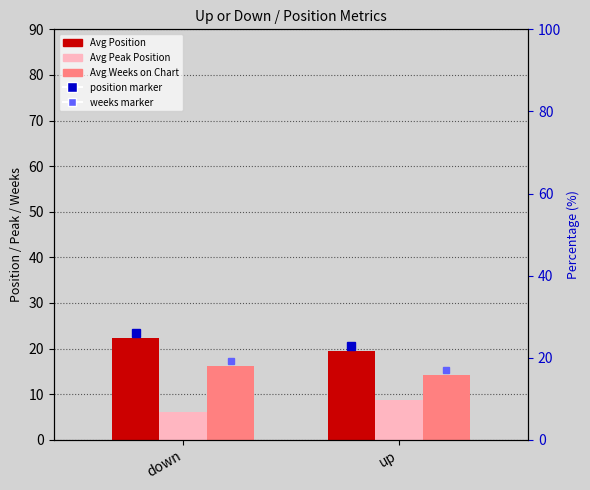

What are all the series names shown in the legend?

Avg Position, Avg Peak Position, Avg Weeks on Chart